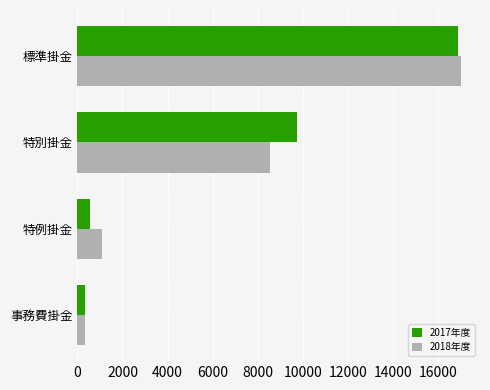

What is the spread (max minus min) of values at 特別掛金?

1209